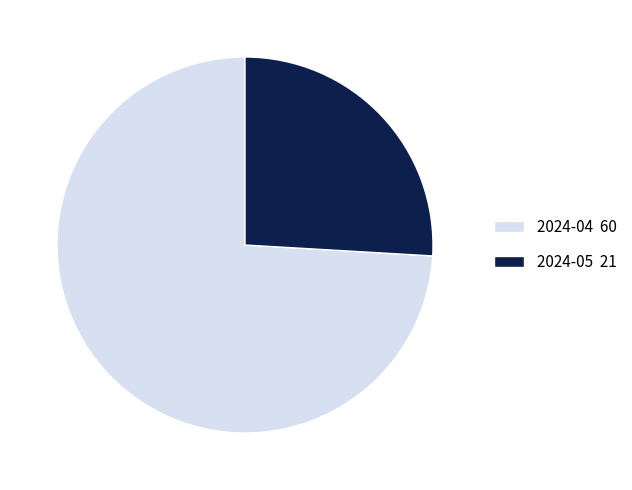

How many segments does this pie chart have?

2